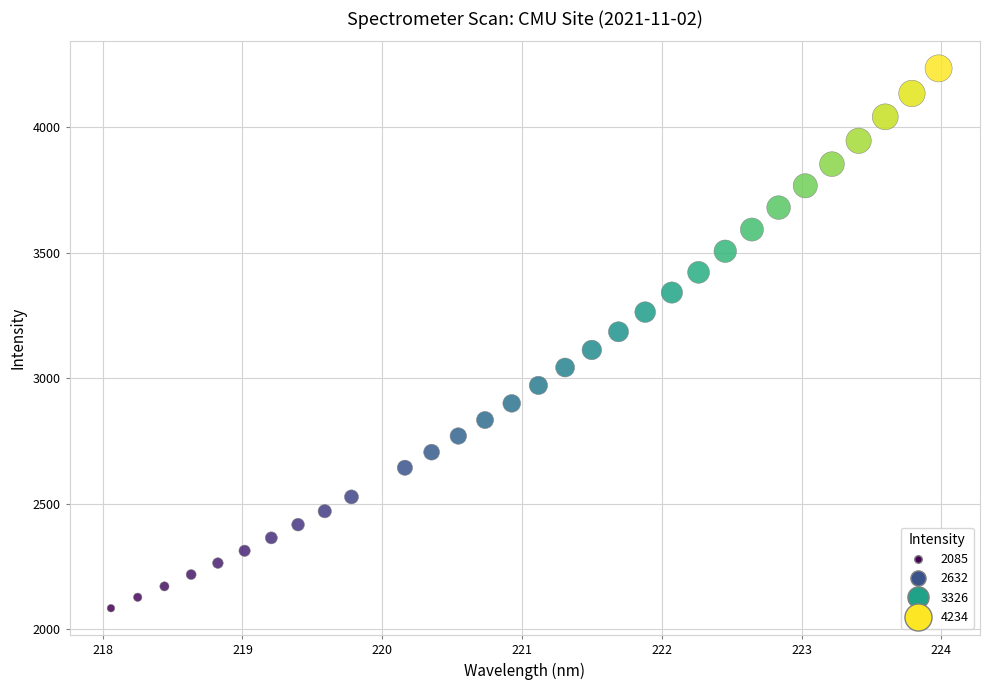

What is the range of X values (max minus min)?

5.9